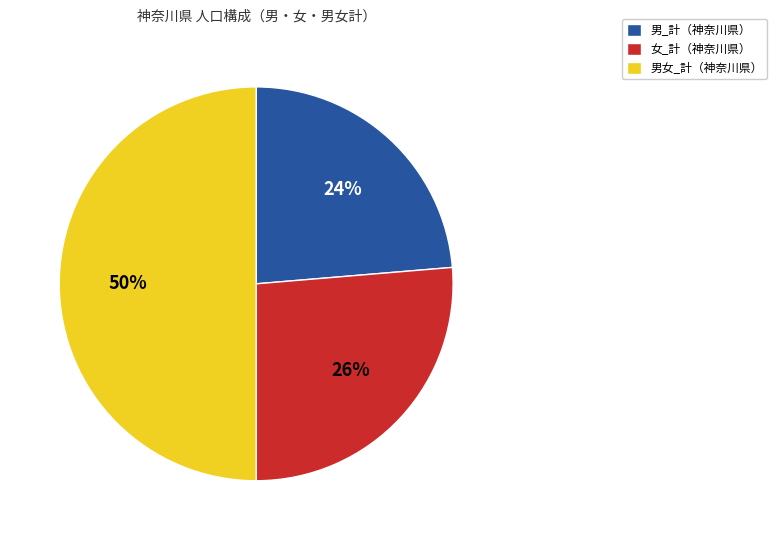

How many segments does this pie chart have?

3